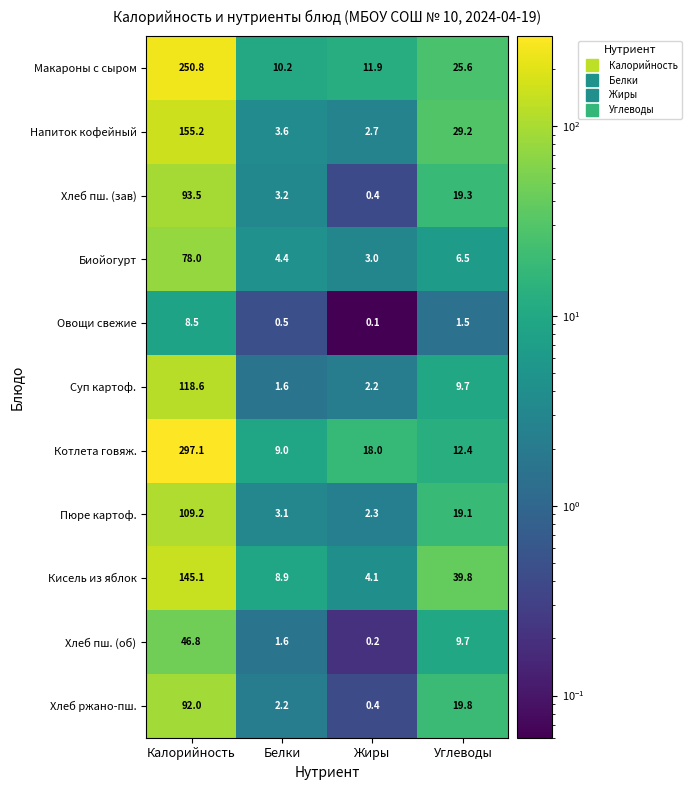

At Калорийность, list the series in order from smallest to largest.

Овощи свежие, Хлеб пш. (об), Биойогурт, Хлеб ржано-пш., Хлеб пш. (зав), Пюре картоф., Суп картоф., Кисель из яблок, Напиток кофейный, Макароны с сыром, Котлета говяж.